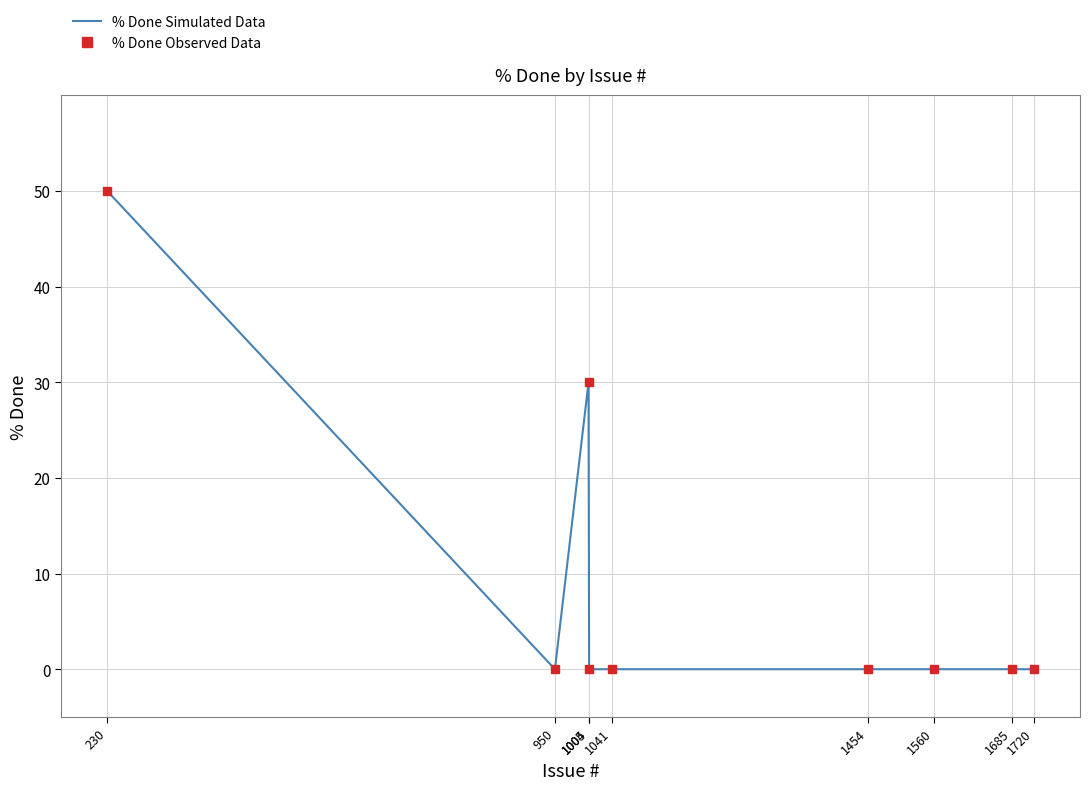

Between 1004 and 1041, which series saw the biggest shift?

% Done Simulated Data